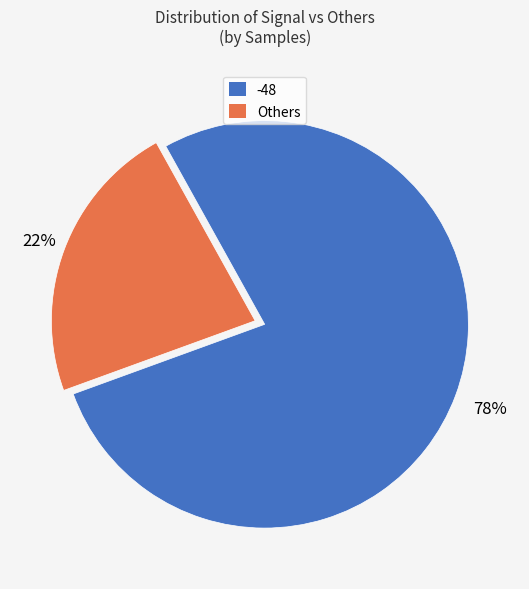

Is there a majority slice in this chart?

Yes